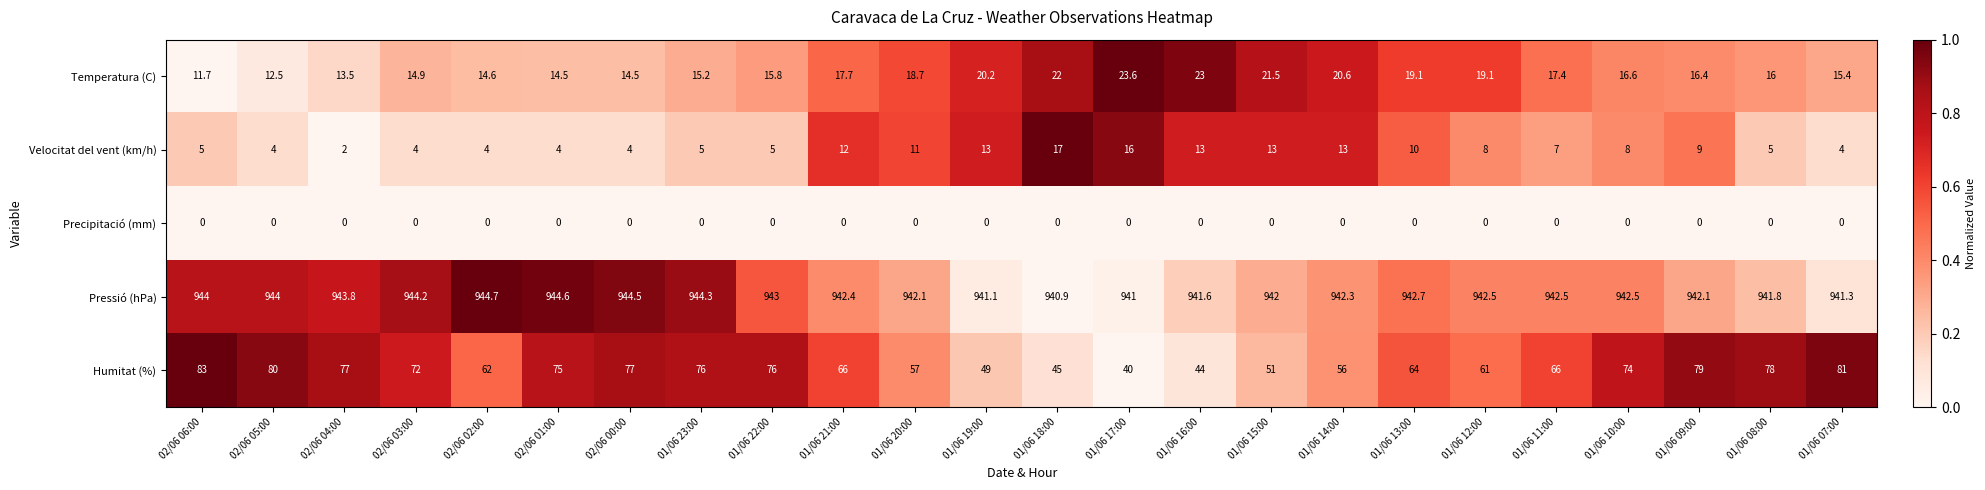

At which category does the chart reach its peak across all series?

02/06 02:00